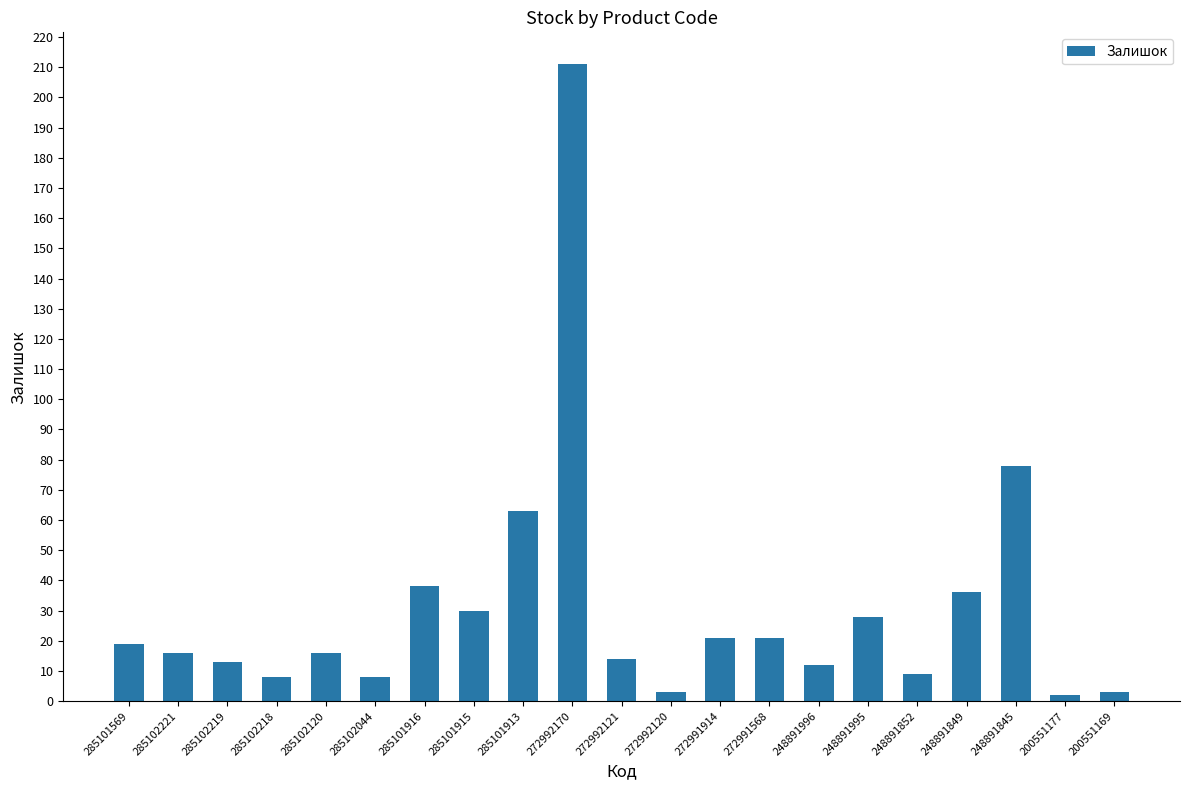

What is the greatest value displayed?

211